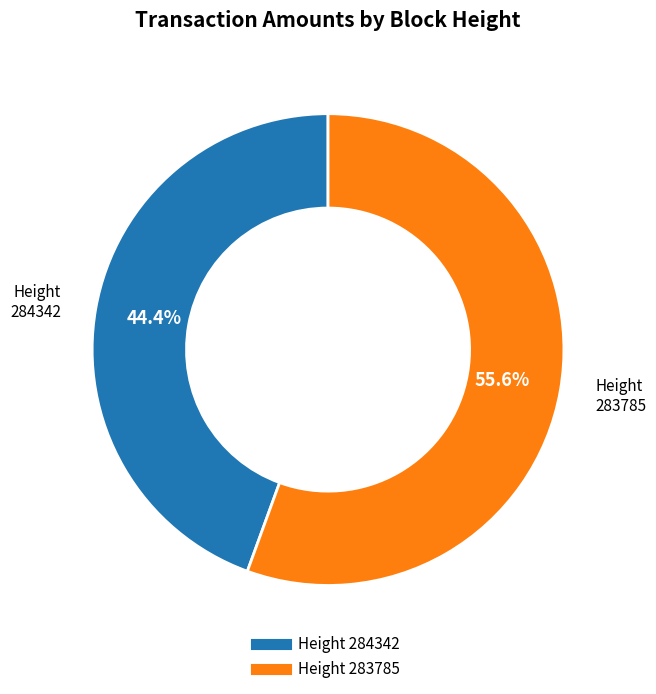

Is there any slice that represents more than half of the pie?

Yes